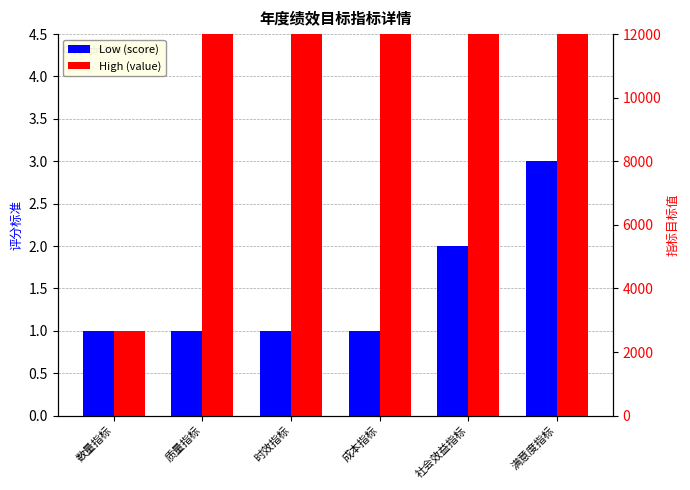

Does the chart contain stacked bars?

No